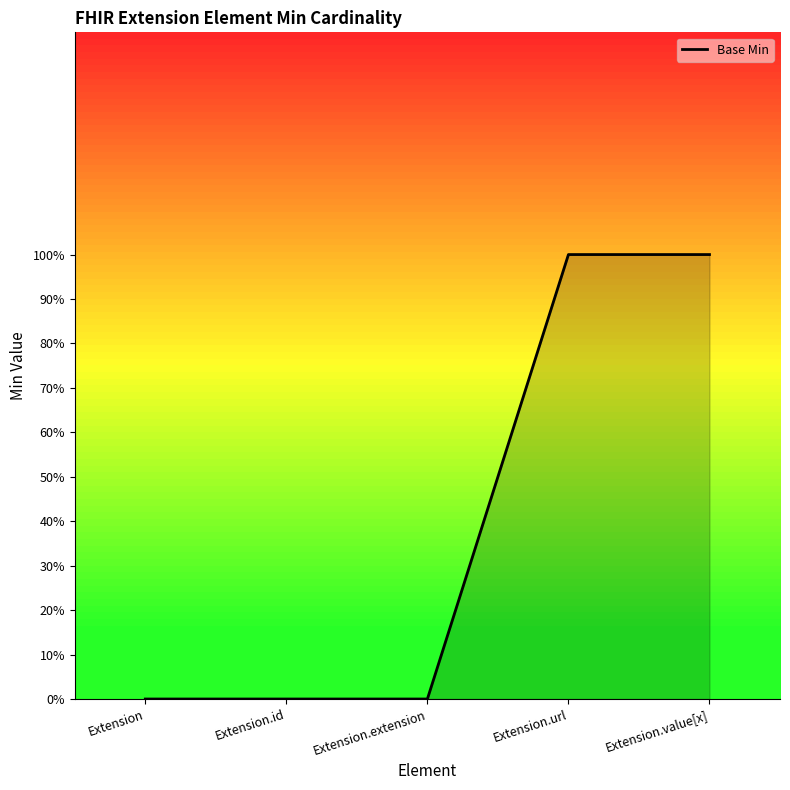

Does the chart have visible grid lines?

No